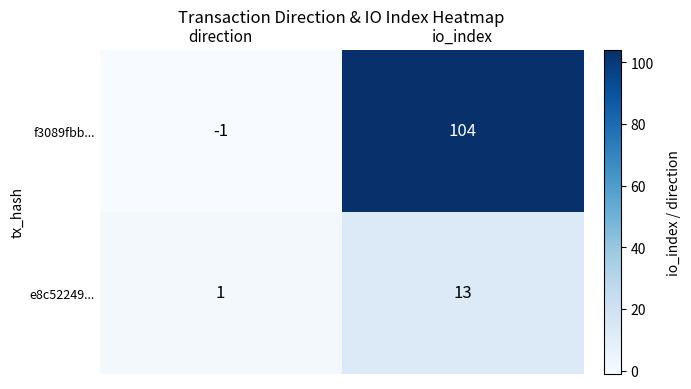

At which category is the sum across all series the highest?

io_index